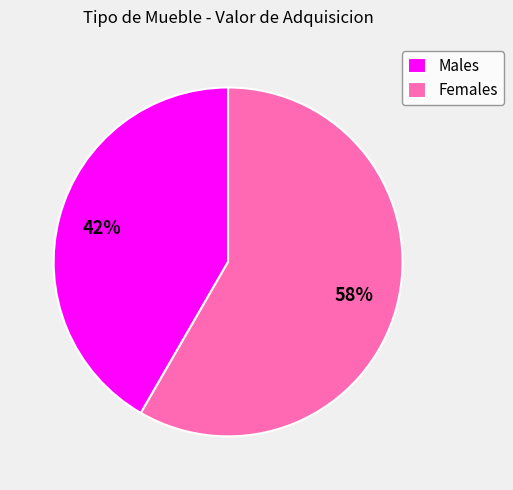

How many slices are in this pie chart?

2